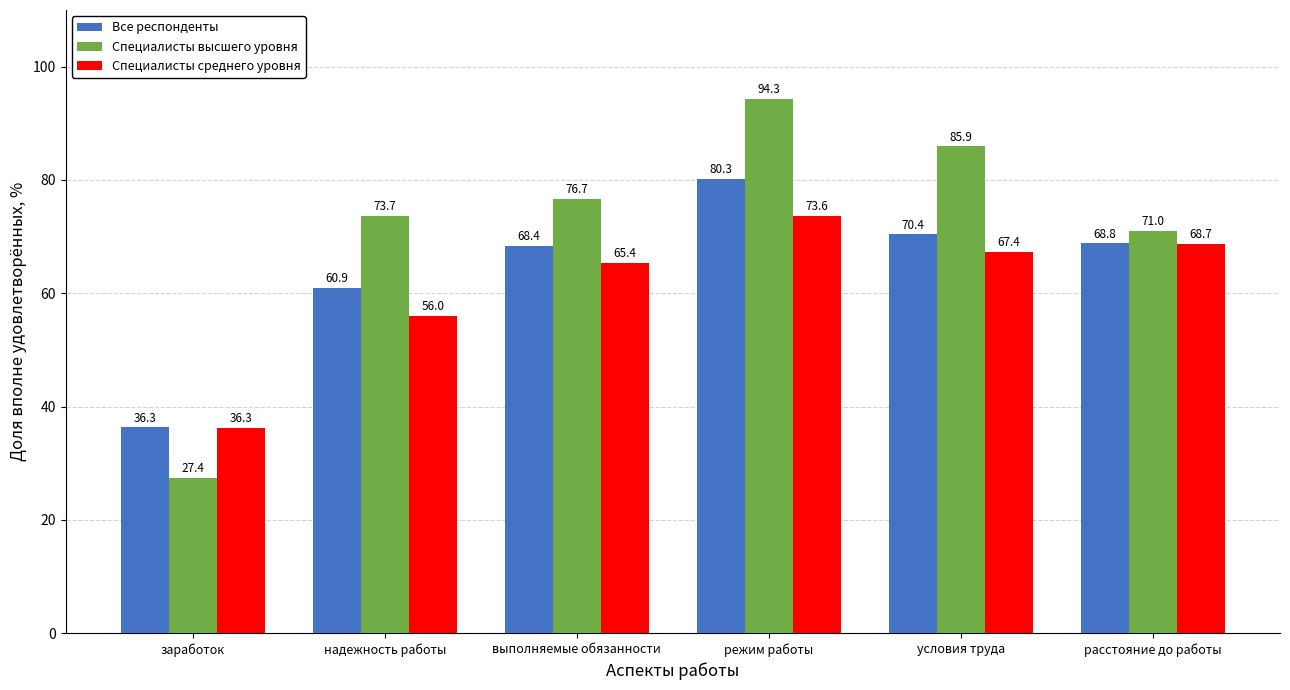

What position from the left is режим работы?

4